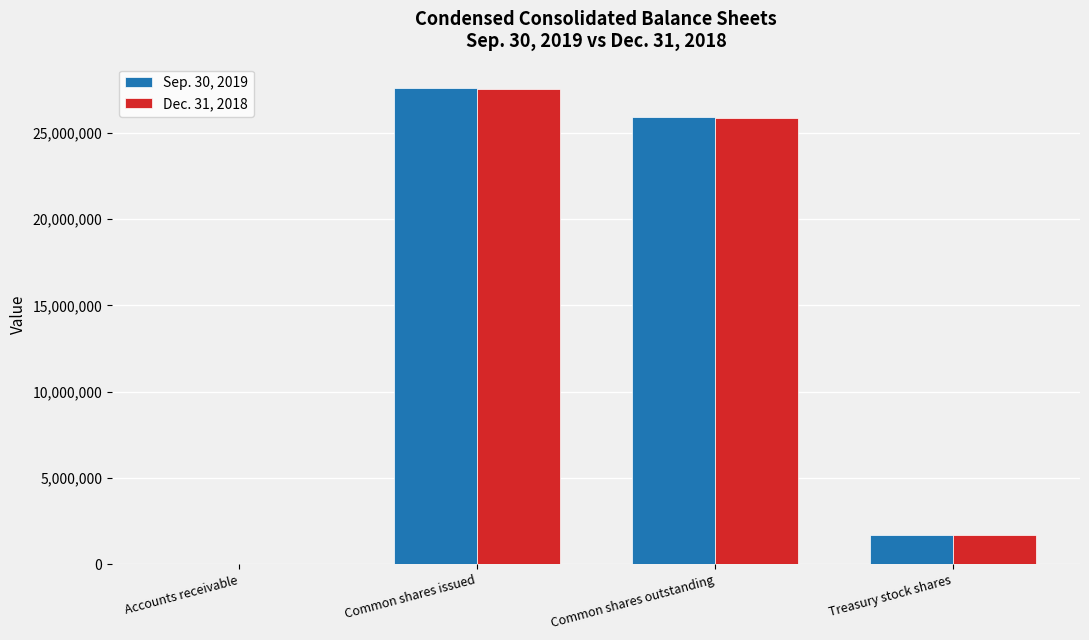

True or false: Dec. 31, 2018 has a value of 13518382 at Common shares outstanding.

False